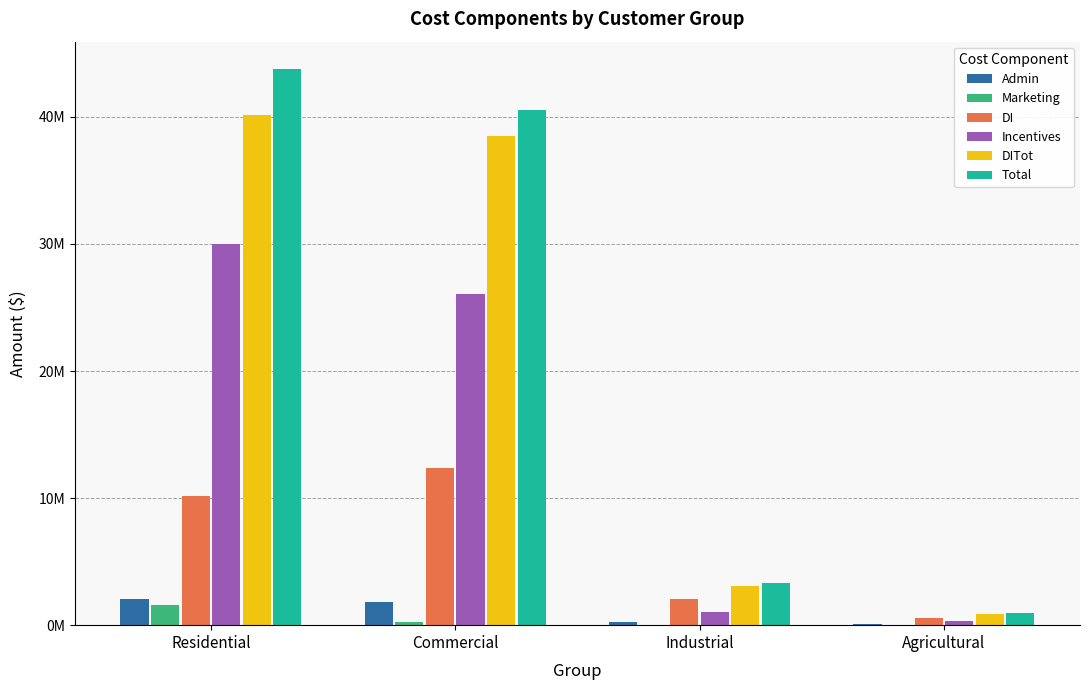

What is the difference between the second highest and second lowest values in the DI series?

8108823.1